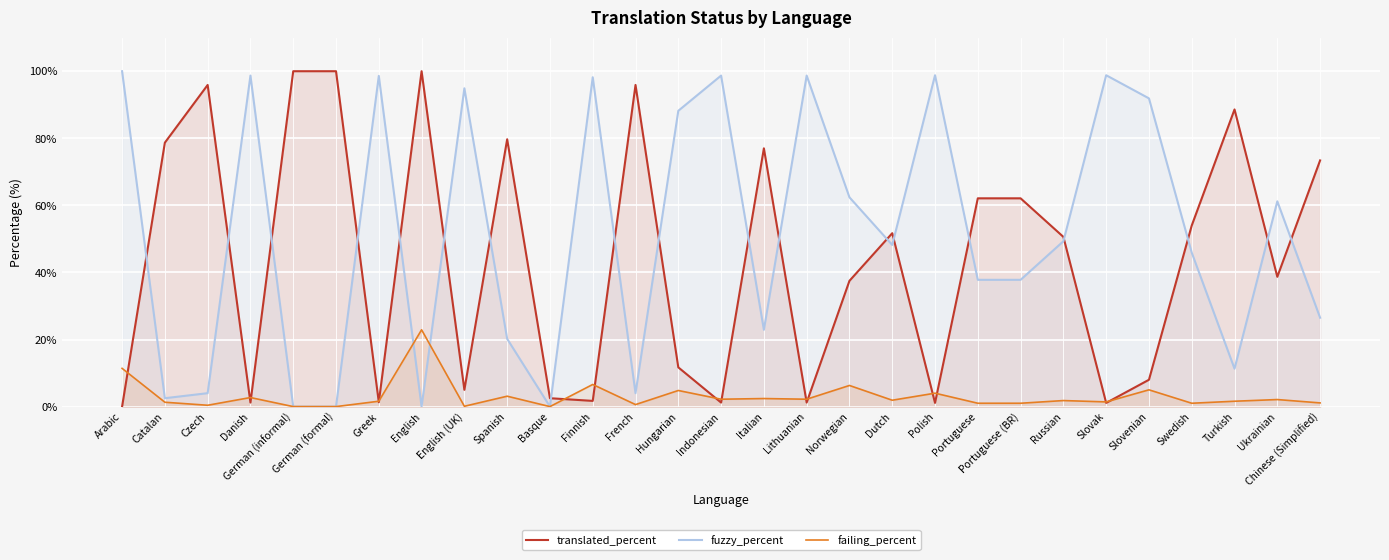

In translated_percent, how many points are lower than both neighbors (excluding endpoints)?

9